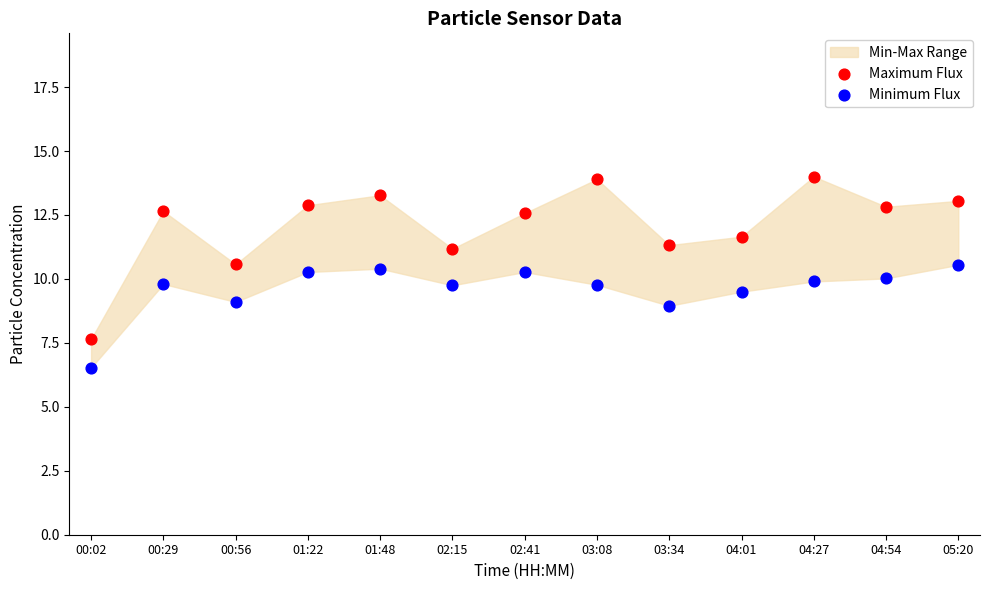

Which series contains the highest Y value?

Maximum Flux